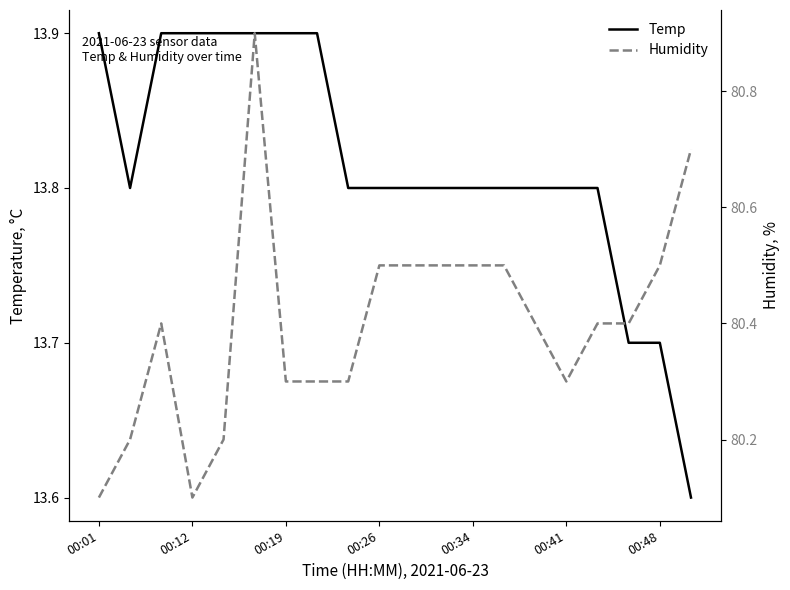

True or false: Humidity and Temp intersect in this chart.

False